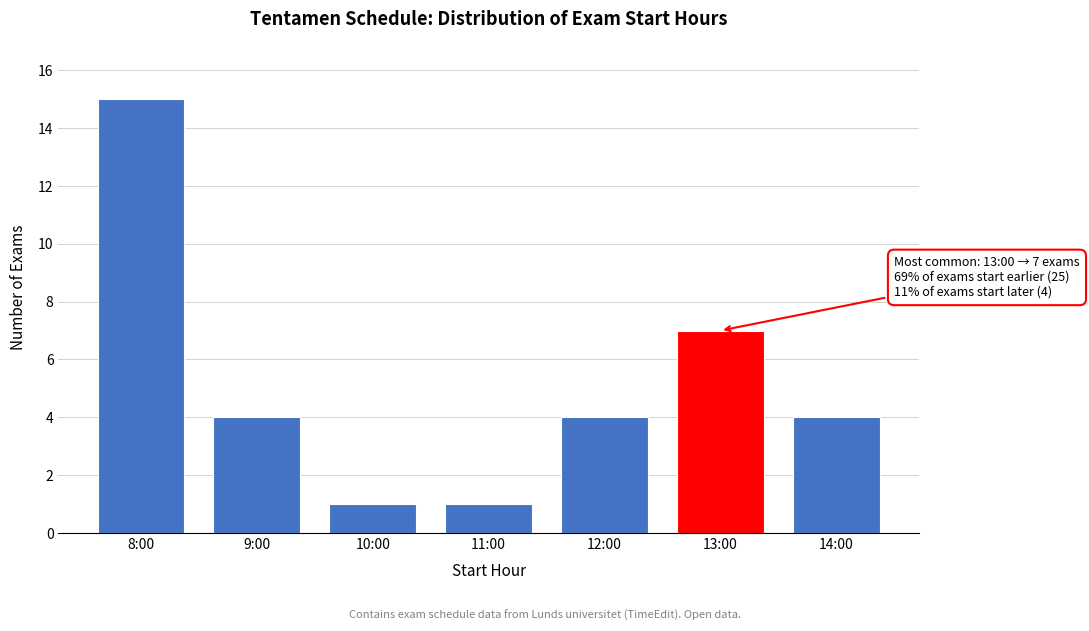

Reading left to right, extract all data points from this chart.

8:00=15	9:00=4	10:00=1	11:00=1	12:00=4	13:00=7	14:00=4